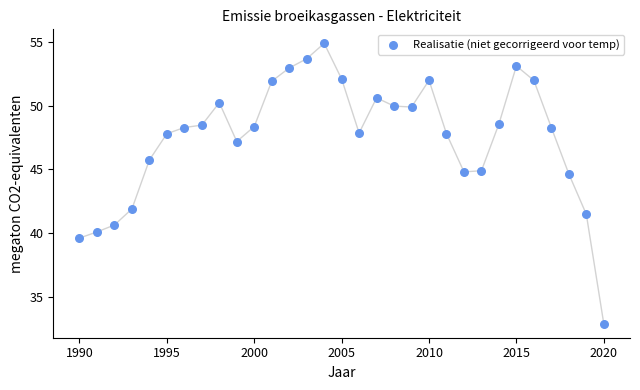

What is the range of X values (max minus min)?

30.0